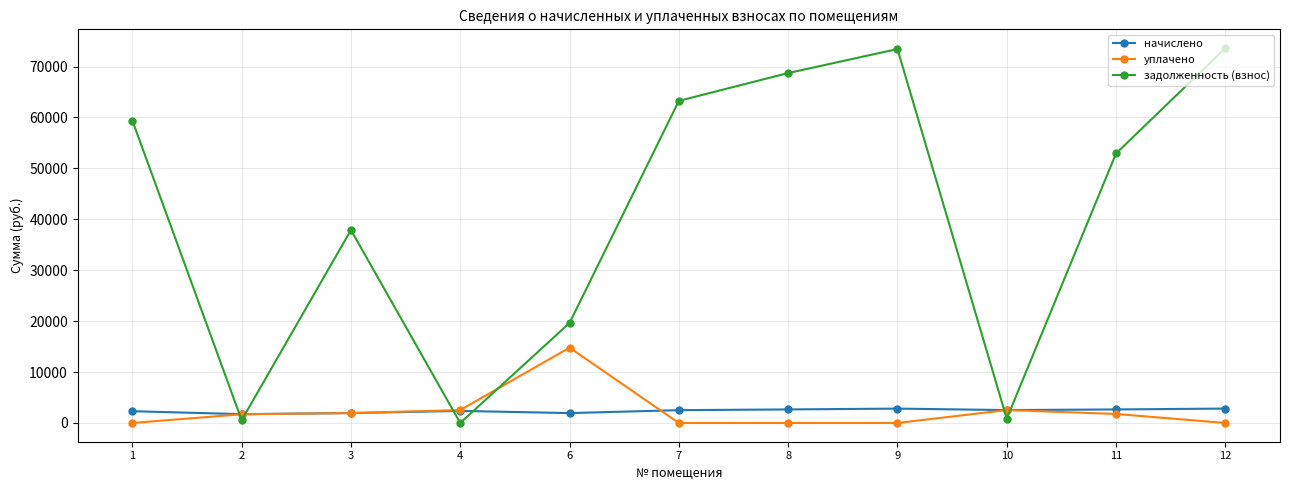

How many data points in начислено are above 2518?

6